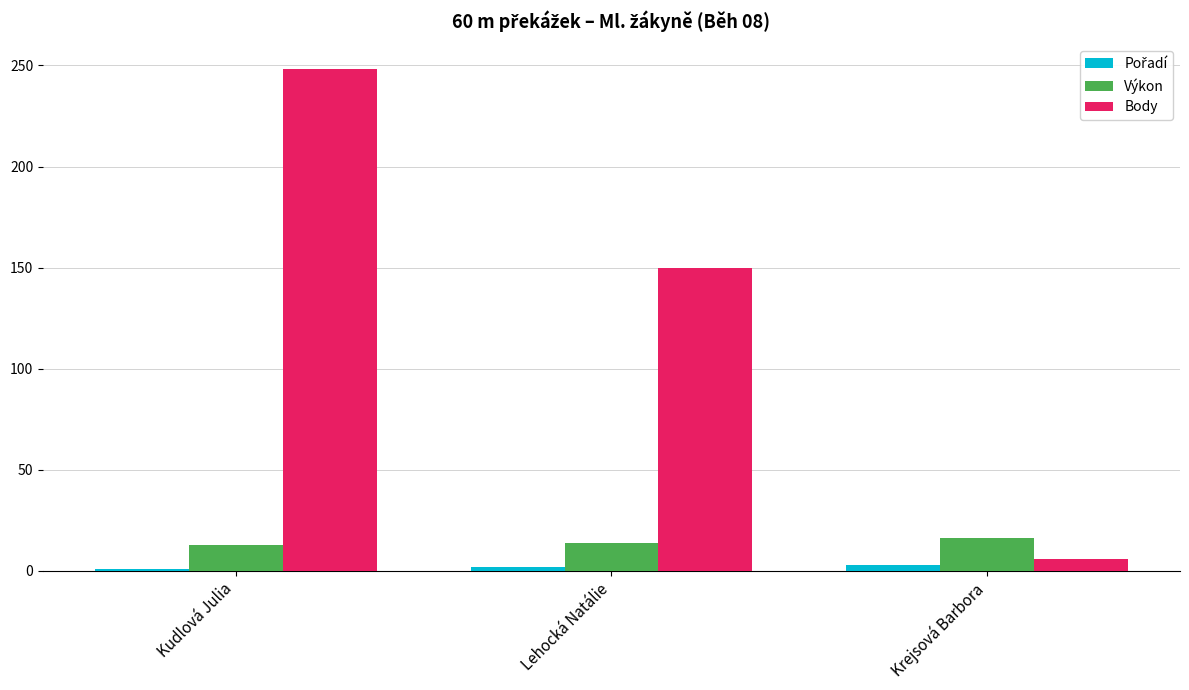

True or false: Body has a value of 37.1 at Lehocká Natálie.

False